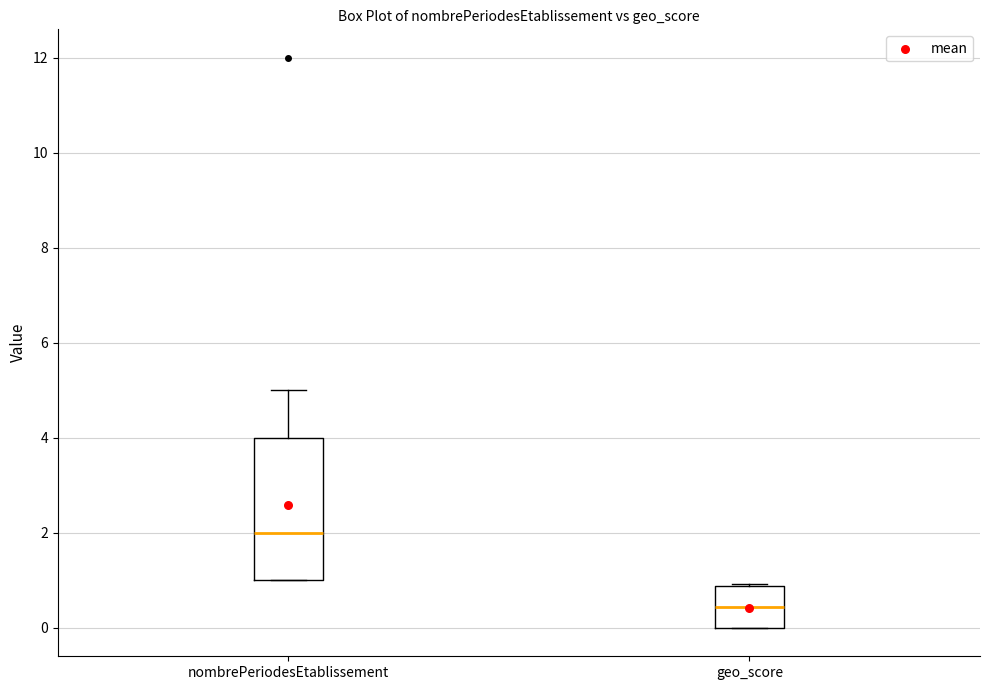

Which box's median line is the lowest?

geo_score